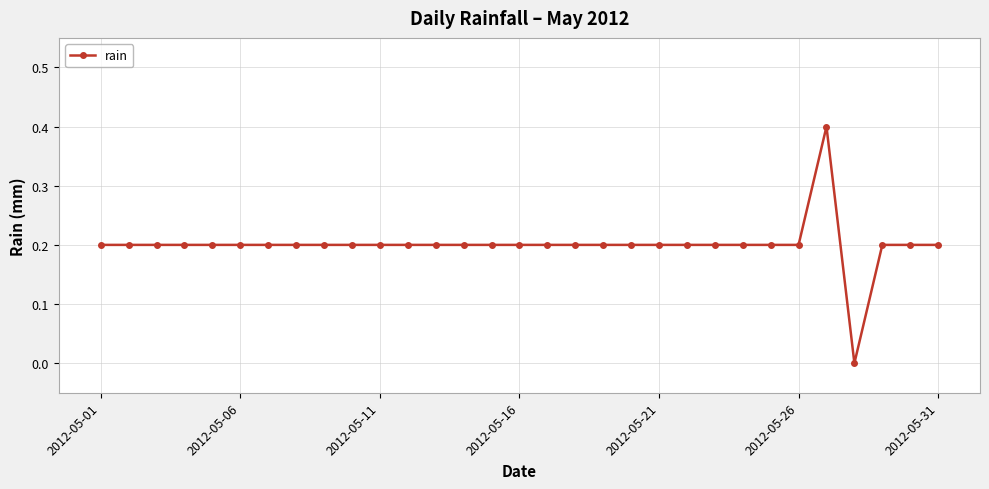

Reading left to right, list all the values displayed in this chart.

0.2	0.2	0.2	0.2	0.2	0.2	0.2	0.2	0.2	0.2	0.2	0.2	0.2	0.2	0.2	0.2	0.2	0.2	0.2	0.2	0.2	0.2	0.2	0.2	0.2	0.2	0.4	0.0	0.2	0.2	0.2